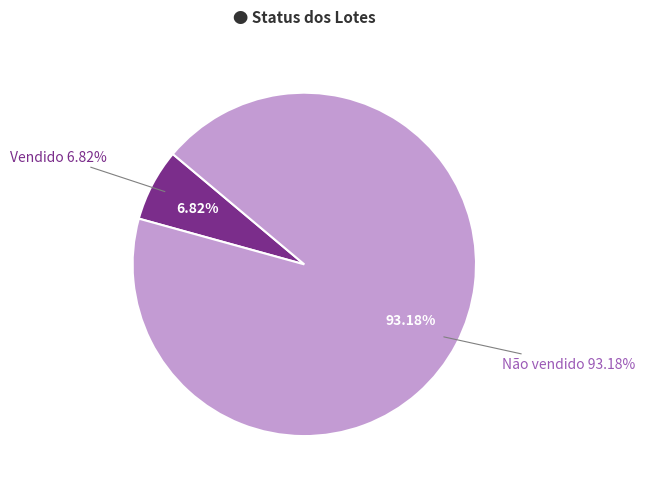

Which category has the smallest portion of the pie?

Vendido